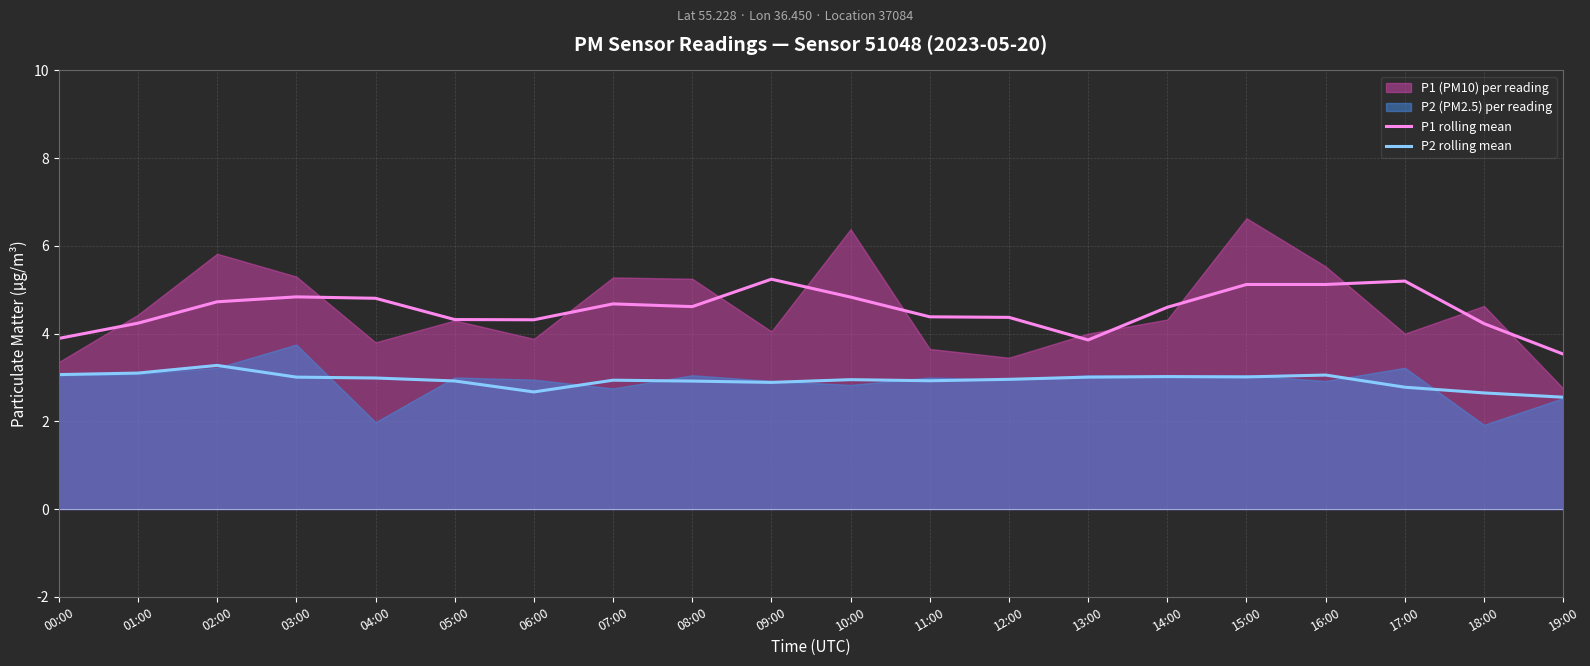

Which series has the largest total across all categories?

P1 rolling mean